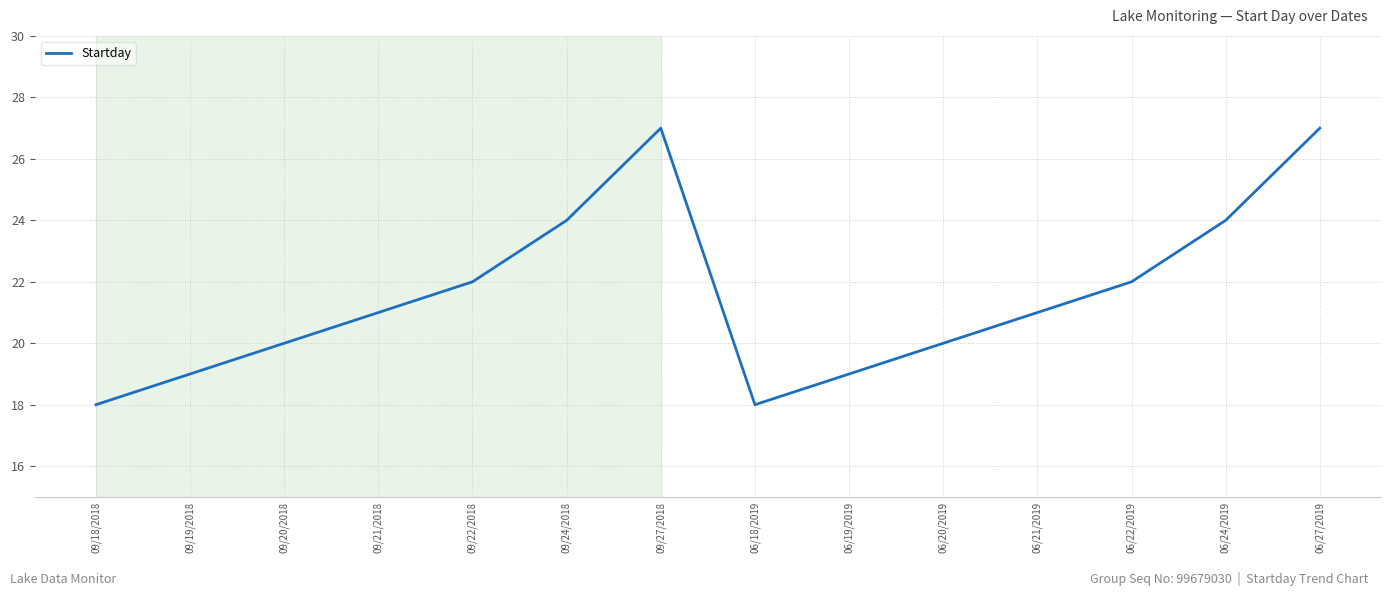

How many interior local peaks (higher than both neighbors) does the data have?

1